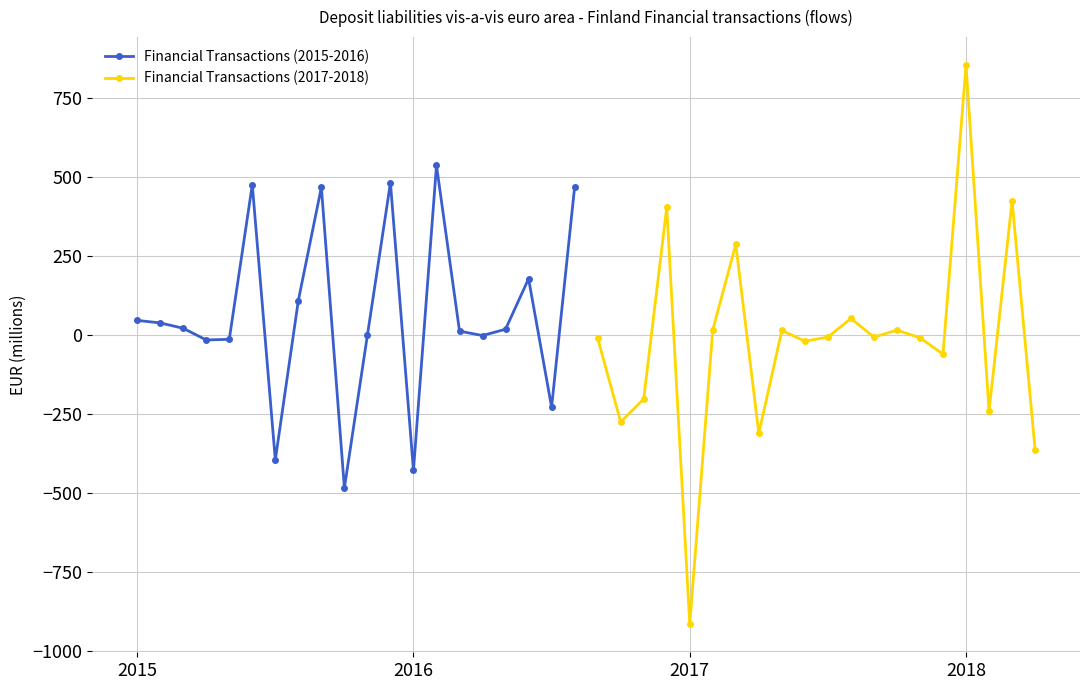

How many values in Financial Transactions (2017-2018) are above zero?

8